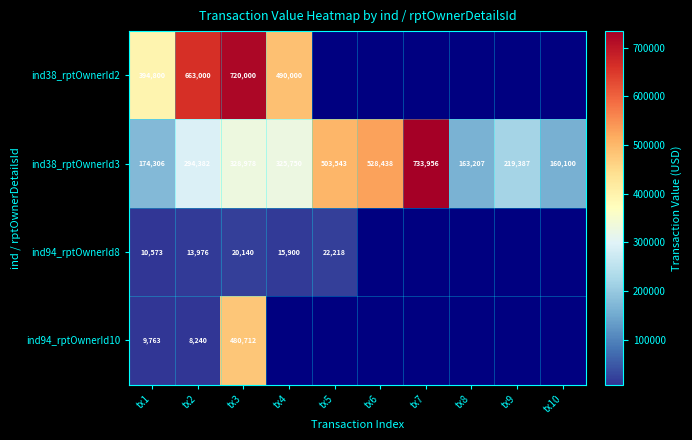

At which label does ind38_rptOwnerId3 first exceed 325750?

tx3